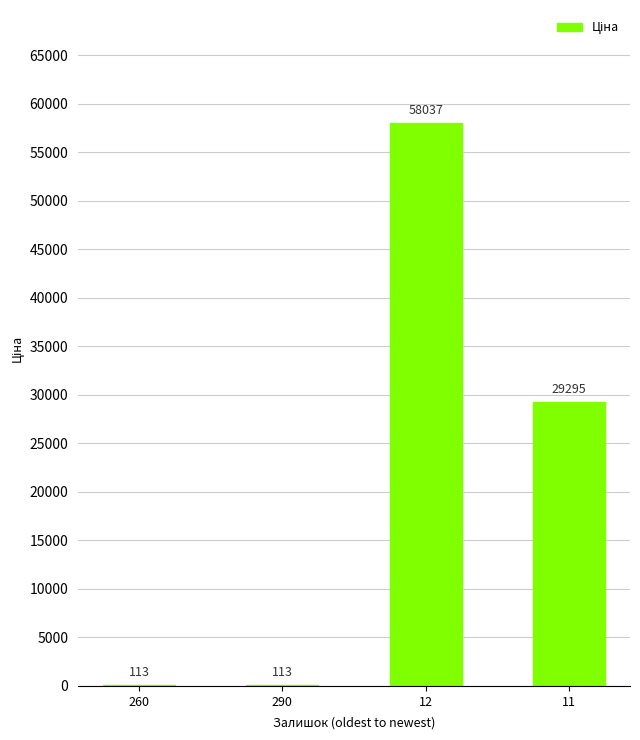

Between 260 and 12, which is larger?

12